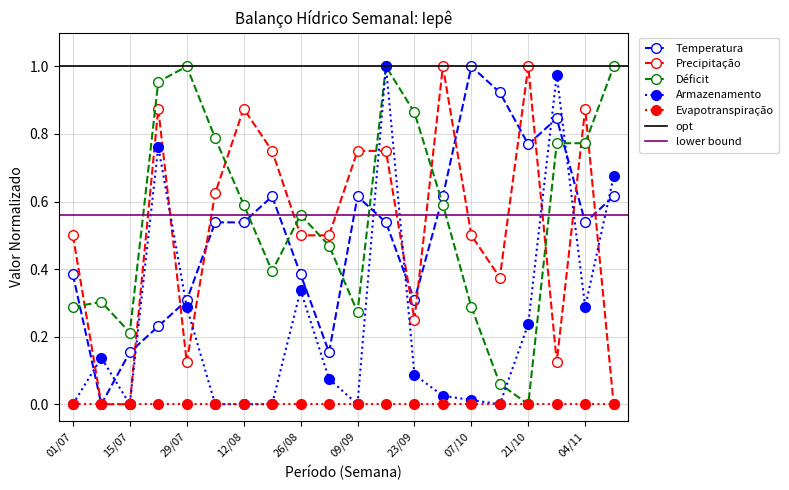

What is the difference between the second highest and second lowest values in the Precipitacao series?

1.0